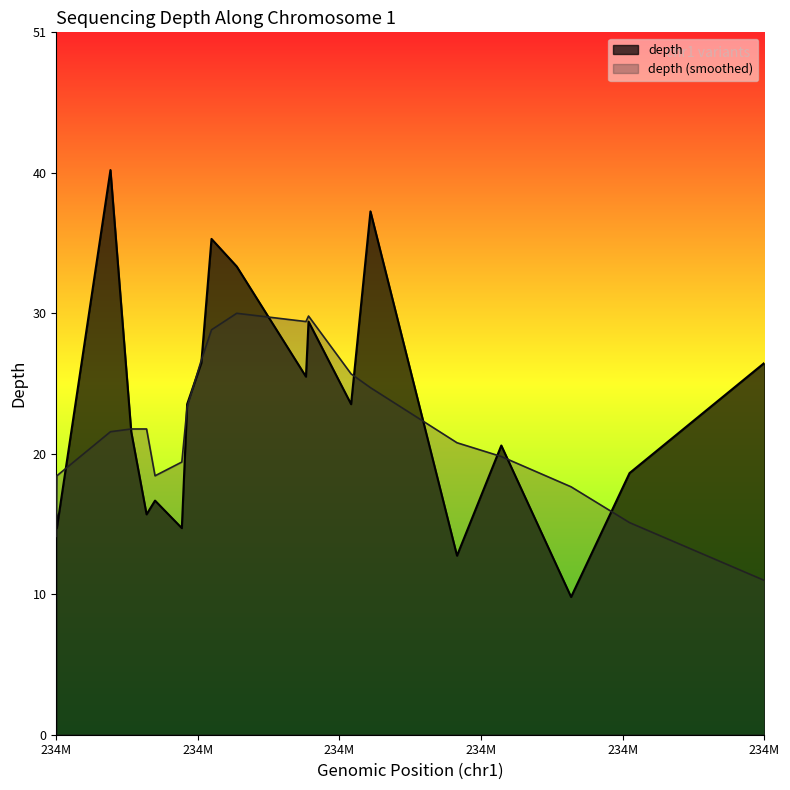

The chart shows a value of 7 at 61808904. True or false?

False